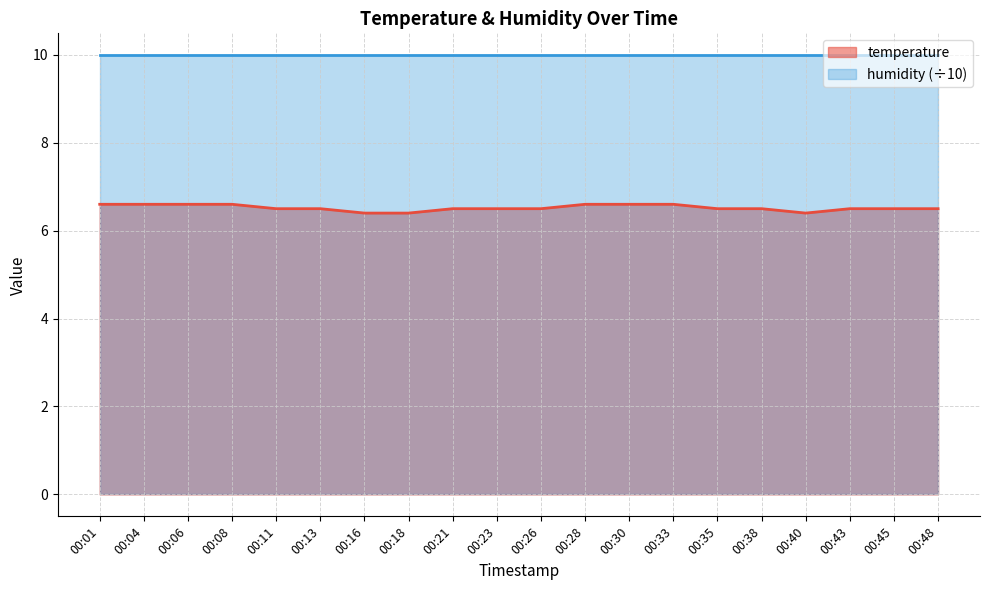

Which has a higher value, 00:08 or 00:38?

00:08